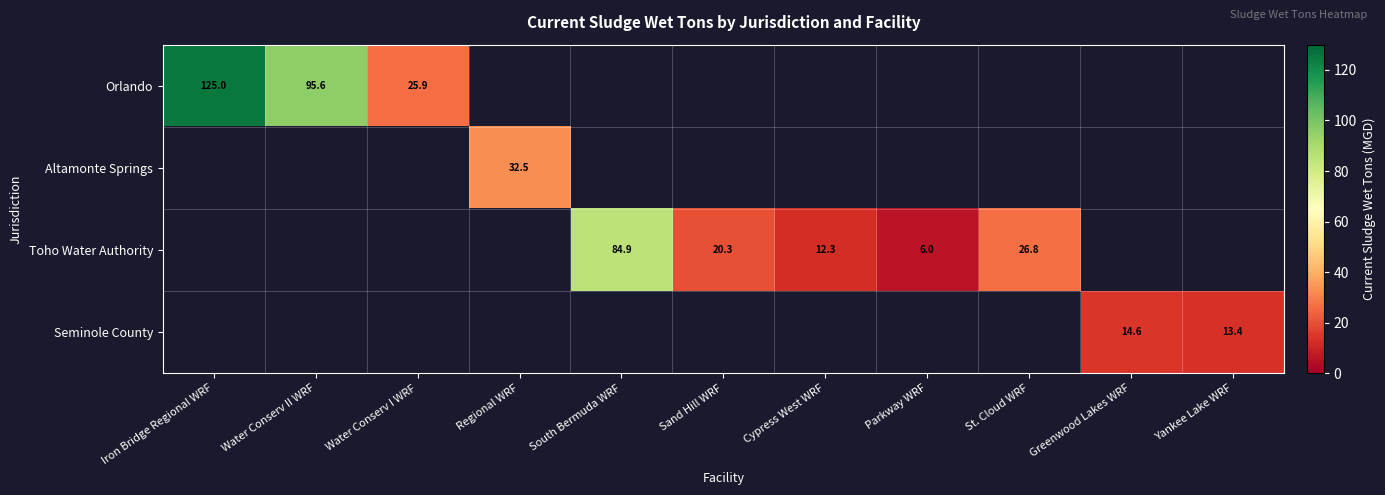

The value of Orlando at Water Conserv II WRF is 95.6. True or false?

True